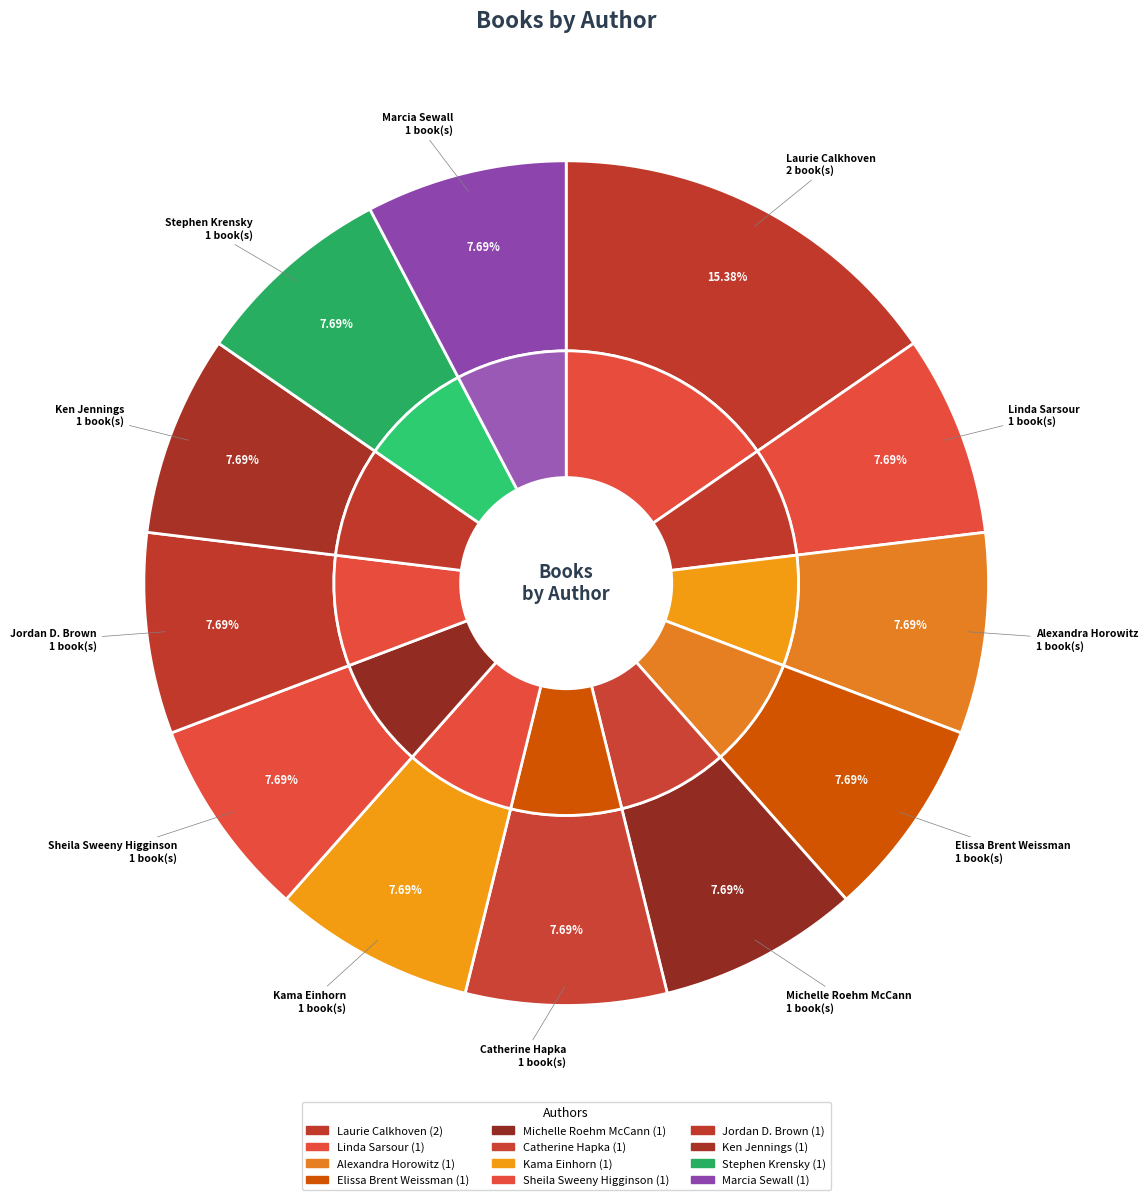

Does Sheila Sweeny Higginson account for over 50% of the chart?

No